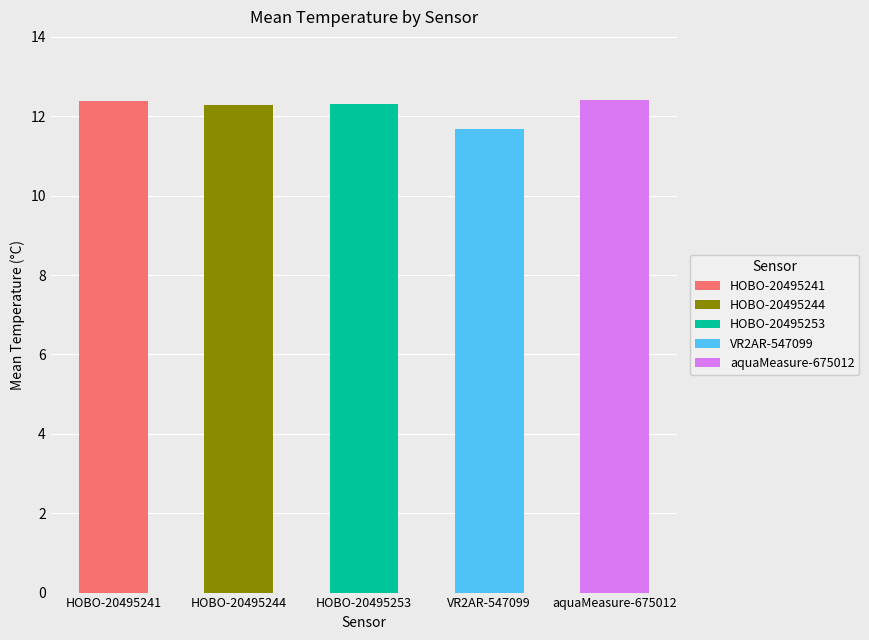

Which series has the largest total across all categories?

aquaMeasure-675012